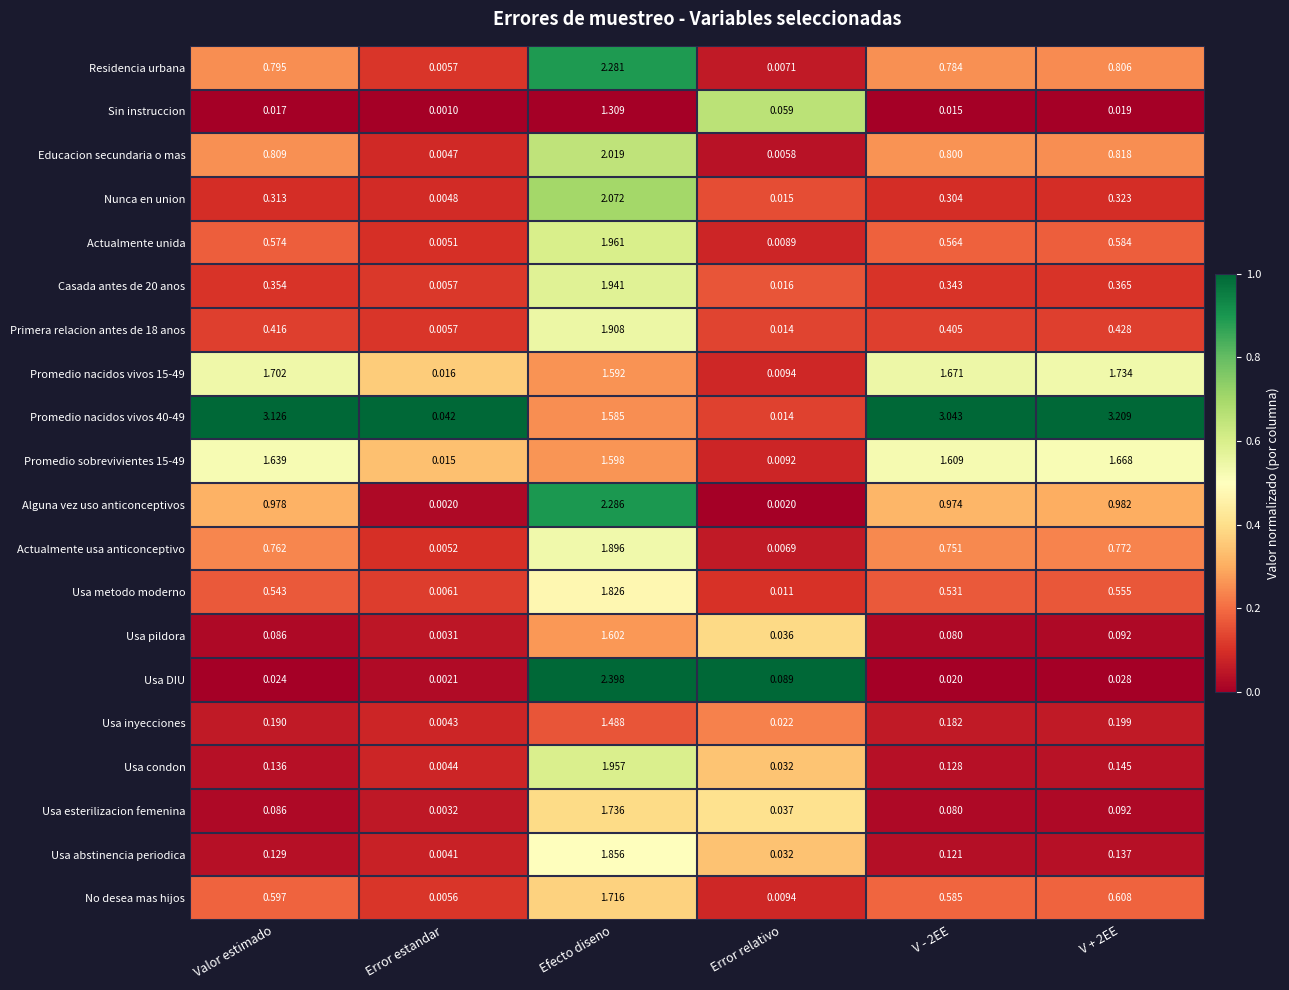

Where is Promedio sobrevivientes 15-49 nearest to the value 0?

Error relativo